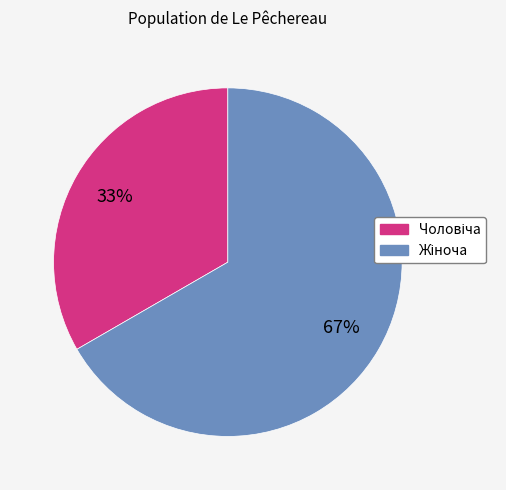

Is there any slice that represents more than half of the pie?

Yes